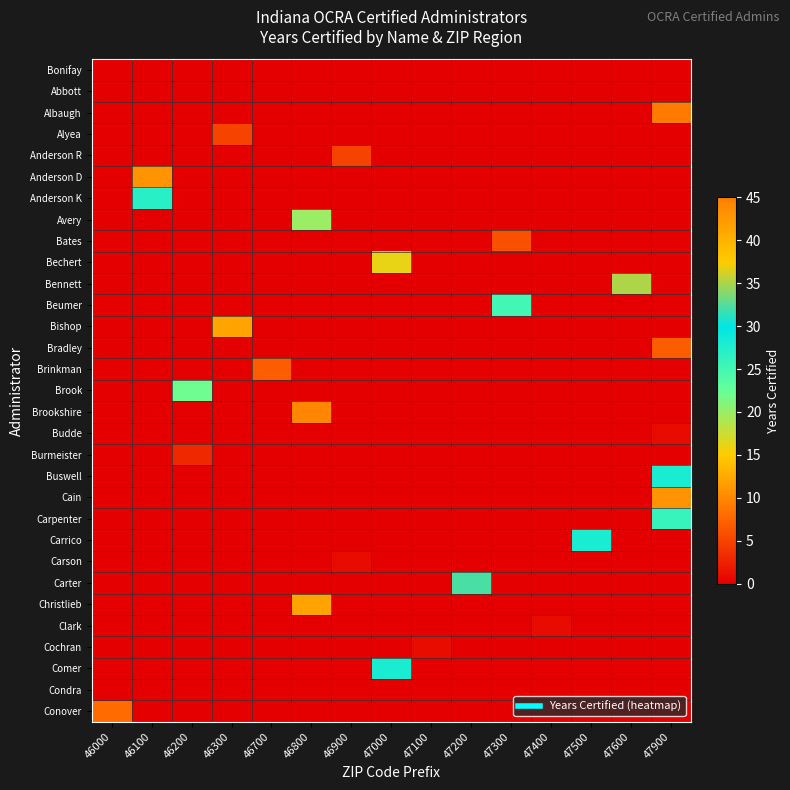

Reading left to right, what are all the values shown in this chart?

Bonifay: 46000=0	46100=0	46200=0	46300=0	46700=0	46800=0	46900=0	47000=0	47100=0	47200=0	47300=0	47400=0	47500=0	47600=0	47900=0
Abbott: 46000=0	46100=0	46200=0	46300=0	46700=0	46800=0	46900=0	47000=0	47100=0	47200=0	47300=0	47400=0	47500=0	47600=0	47900=0
Albaugh: 46000=0	46100=0	46200=0	46300=0	46700=0	46800=0	46900=0	47000=0	47100=0	47200=0	47300=0	47400=0	47500=0	47600=0	47900=9
Alyea: 46000=0	46100=0	46200=0	46300=5	46700=0	46800=0	46900=0	47000=0	47100=0	47200=0	47300=0	47400=0	47500=0	47600=0	47900=0
Anderson R: 46000=0	46100=0	46200=0	46300=0	46700=0	46800=0	46900=5	47000=0	47100=0	47200=0	47300=0	47400=0	47500=0	47600=0	47900=0
Anderson D: 46000=0	46100=43	46200=0	46300=0	46700=0	46800=0	46900=0	47000=0	47100=0	47200=0	47300=0	47400=0	47500=0	47600=0	47900=0
Anderson K: 46000=0	46100=27	46200=0	46300=0	46700=0	46800=0	46900=0	47000=0	47100=0	47200=0	47300=0	47400=0	47500=0	47600=0	47900=0
Avery: 46000=0	46100=0	46200=0	46300=0	46700=0	46800=20	46900=0	47000=0	47100=0	47200=0	47300=0	47400=0	47500=0	47600=0	47900=0
Bates: 46000=0	46100=0	46200=0	46300=0	46700=0	46800=0	46900=0	47000=0	47100=0	47200=0	47300=6	47400=0	47500=0	47600=0	47900=0
Bechert: 46000=0	46100=0	46200=0	46300=0	46700=0	46800=0	46900=0	47000=16	47100=0	47200=0	47300=0	47400=0	47500=0	47600=0	47900=0
Bennett: 46000=0	46100=0	46200=0	46300=0	46700=0	46800=0	46900=0	47000=0	47100=0	47200=0	47300=0	47400=0	47500=0	47600=35	47900=0
Beumer: 46000=0	46100=0	46200=0	46300=0	46700=0	46800=0	46900=0	47000=0	47100=0	47200=0	47300=25	47400=0	47500=0	47600=0	47900=0
Bishop: 46000=0	46100=0	46200=0	46300=12	46700=0	46800=0	46900=0	47000=0	47100=0	47200=0	47300=0	47400=0	47500=0	47600=0	47900=0
Bradley: 46000=0	46100=0	46200=0	46300=0	46700=0	46800=0	46900=0	47000=0	47100=0	47200=0	47300=0	47400=0	47500=0	47600=0	47900=7
Brinkman: 46000=0	46100=0	46200=0	46300=0	46700=7	46800=0	46900=0	47000=0	47100=0	47200=0	47300=0	47400=0	47500=0	47600=0	47900=0
Brook: 46000=0	46100=0	46200=22	46300=0	46700=0	46800=0	46900=0	47000=0	47100=0	47200=0	47300=0	47400=0	47500=0	47600=0	47900=0
Brookshire: 46000=0	46100=0	46200=0	46300=0	46700=0	46800=10	46900=0	47000=0	47100=0	47200=0	47300=0	47400=0	47500=0	47600=0	47900=0
Budde: 46000=0	46100=0	46200=0	46300=0	46700=0	46800=0	46900=0	47000=0	47100=0	47200=0	47300=0	47400=0	47500=0	47600=0	47900=1
Burmeister: 46000=0	46100=0	46200=3	46300=0	46700=0	46800=0	46900=0	47000=0	47100=0	47200=0	47300=0	47400=0	47500=0	47600=0	47900=0
Buswell: 46000=0	46100=0	46200=0	46300=0	46700=0	46800=0	46900=0	47000=0	47100=0	47200=0	47300=0	47400=0	47500=0	47600=0	47900=28
Cain: 46000=0	46100=0	46200=0	46300=0	46700=0	46800=0	46900=0	47000=0	47100=0	47200=0	47300=0	47400=0	47500=0	47600=0	47900=11
Carpenter: 46000=0	46100=0	46200=0	46300=0	46700=0	46800=0	46900=0	47000=0	47100=0	47200=0	47300=0	47400=0	47500=0	47600=0	47900=26
Carrico: 46000=0	46100=0	46200=0	46300=0	46700=0	46800=0	46900=0	47000=0	47100=0	47200=0	47300=0	47400=0	47500=28	47600=0	47900=0
Carson: 46000=0	46100=0	46200=0	46300=0	46700=0	46800=0	46900=1	47000=0	47100=0	47200=0	47300=0	47400=0	47500=0	47600=0	47900=0
Carter: 46000=0	46100=0	46200=0	46300=0	46700=0	46800=0	46900=0	47000=0	47100=0	47200=32	47300=0	47400=0	47500=0	47600=0	47900=0
Christlieb: 46000=0	46100=0	46200=0	46300=0	46700=0	46800=12	46900=0	47000=0	47100=0	47200=0	47300=0	47400=0	47500=0	47600=0	47900=0
Clark: 46000=0	46100=0	46200=0	46300=0	46700=0	46800=0	46900=0	47000=0	47100=0	47200=0	47300=0	47400=1	47500=0	47600=0	47900=0
Cochran: 46000=0	46100=0	46200=0	46300=0	46700=0	46800=0	46900=0	47000=0	47100=1	47200=0	47300=0	47400=0	47500=0	47600=0	47900=0
Comer: 46000=0	46100=0	46200=0	46300=0	46700=0	46800=0	46900=0	47000=28	47100=0	47200=0	47300=0	47400=0	47500=0	47600=0	47900=0
Condra: 46000=0	46100=0	46200=0	46300=0	46700=0	46800=0	46900=0	47000=0	47100=0	47200=0	47300=0	47400=0	47500=0	47600=0	47900=0
Conover: 46000=8	46100=0	46200=0	46300=0	46700=0	46800=0	46900=0	47000=0	47100=0	47200=0	47300=0	47400=0	47500=0	47600=0	47900=0